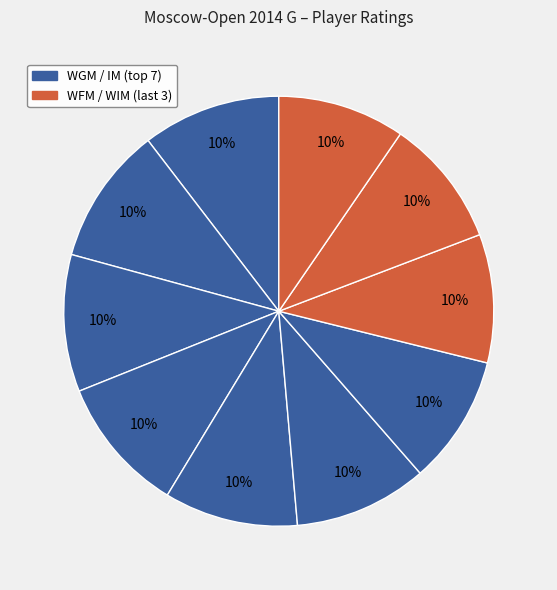

Is there any slice that represents more than half of the pie?

No